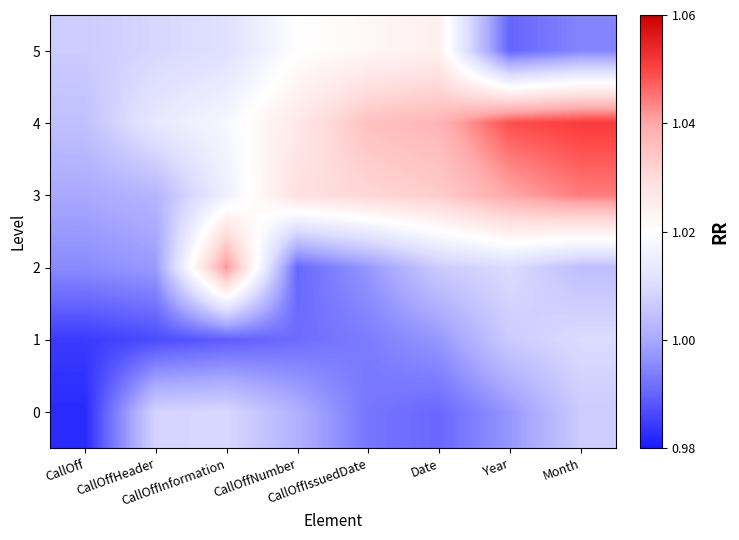

At CallOffNumber, list the series in order from largest to smallest.

3, 4, 5, 0, 1, 2